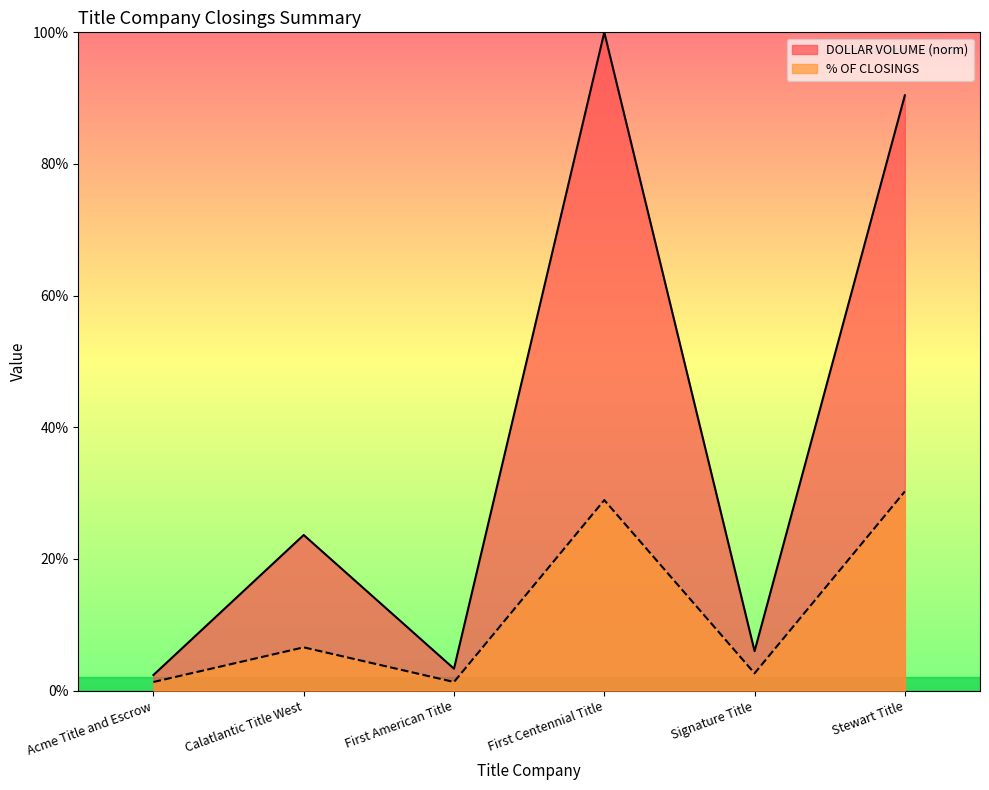

At which category does the chart reach its minimum across all series?

Acme Title and Escrow